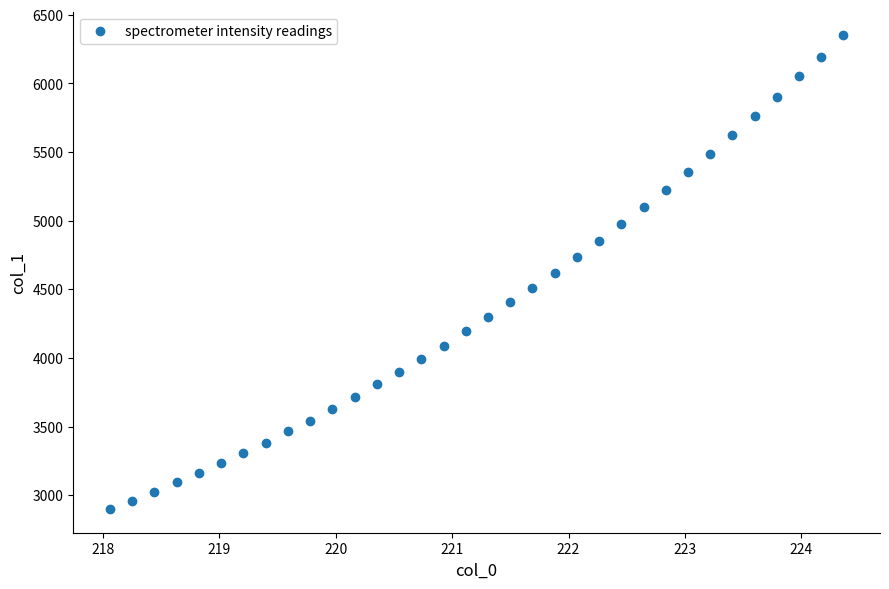

What is the range of Y values (max minus min)?

3452.6